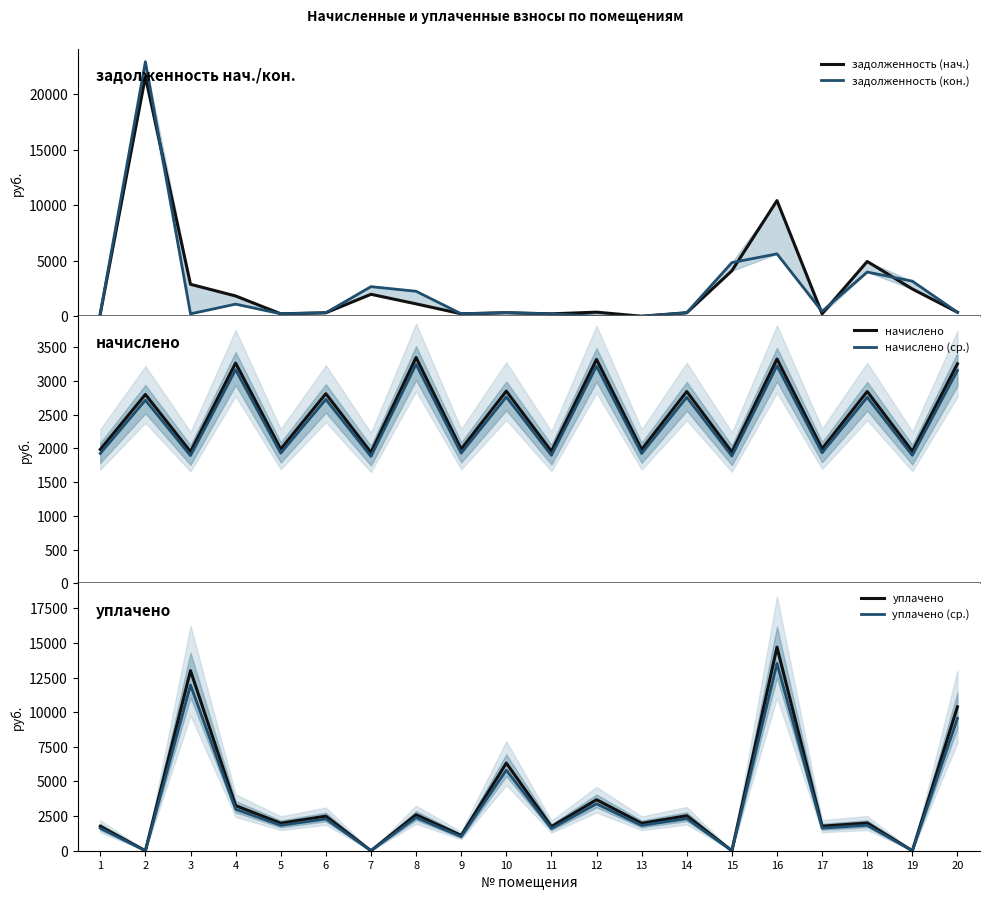

Where do задолженность (нач.) and задолженность (кон.) first cross each other?

2 and 3